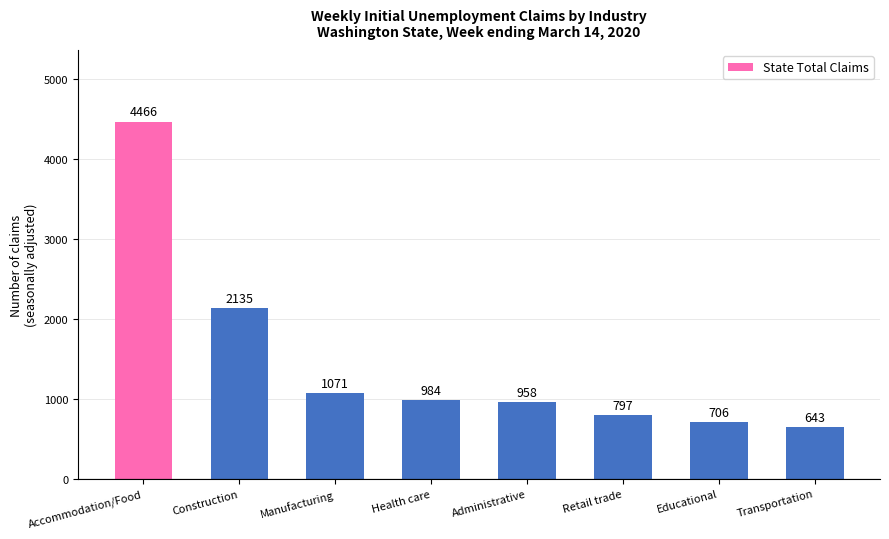

Which category has the lowest value across all series?

Transportation